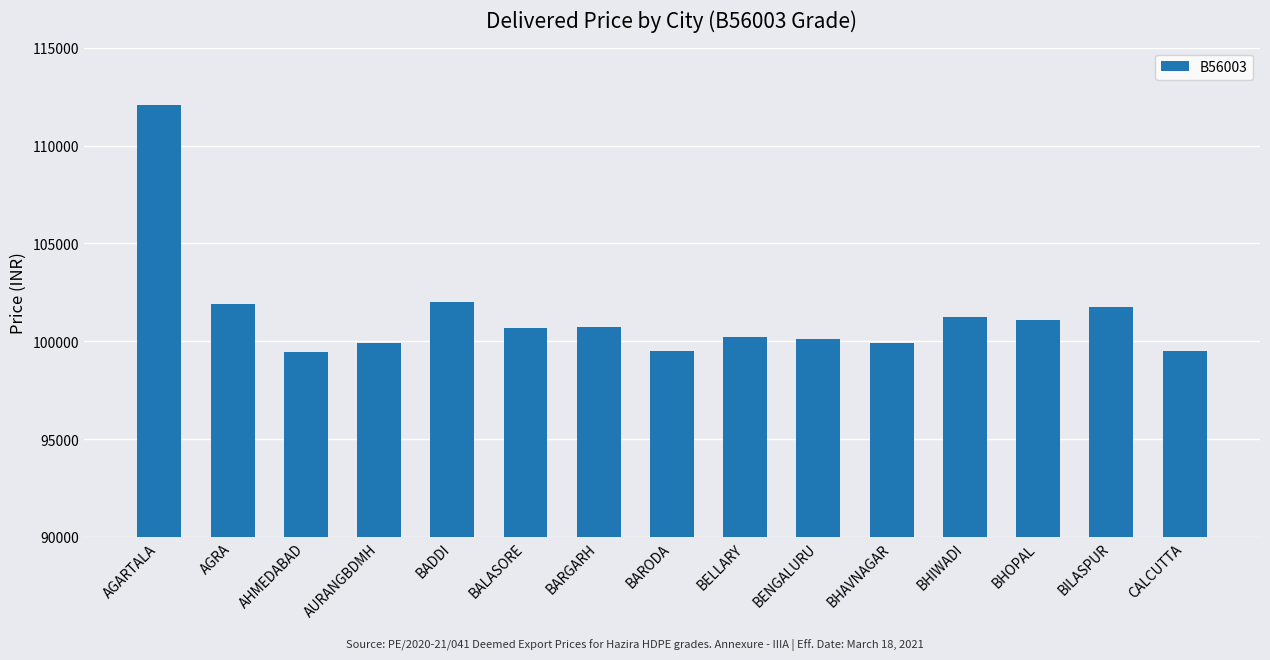

What is the ratio of the value at BILASPUR to the value at BADDI?

1.0